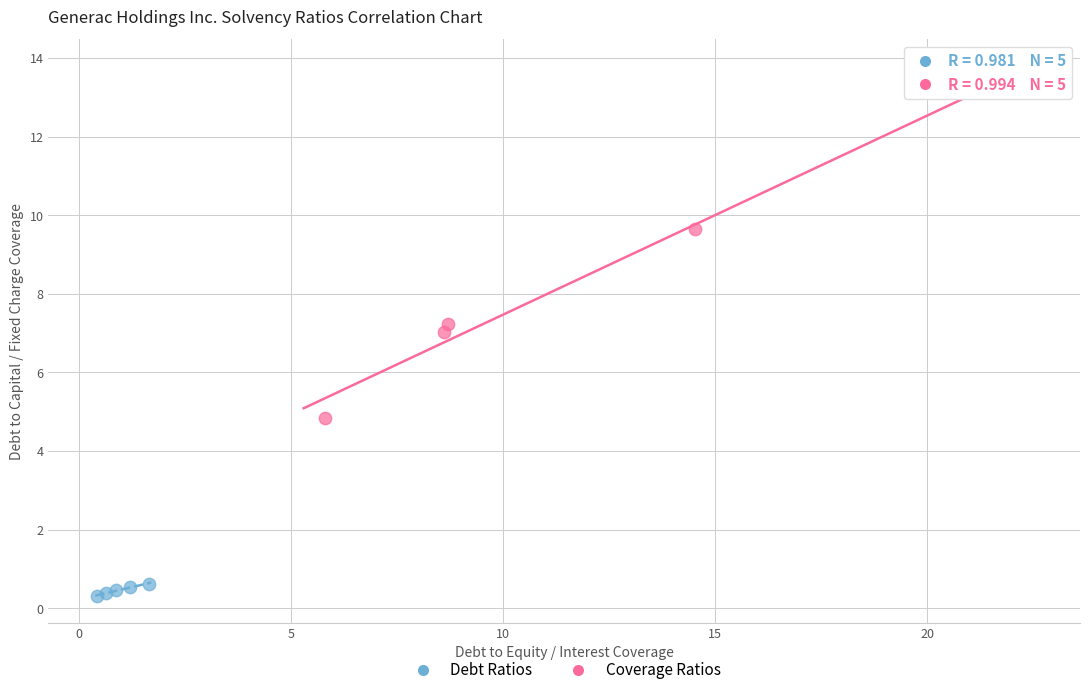

What are all the series names shown in the legend?

Debt Ratios, Coverage Ratios